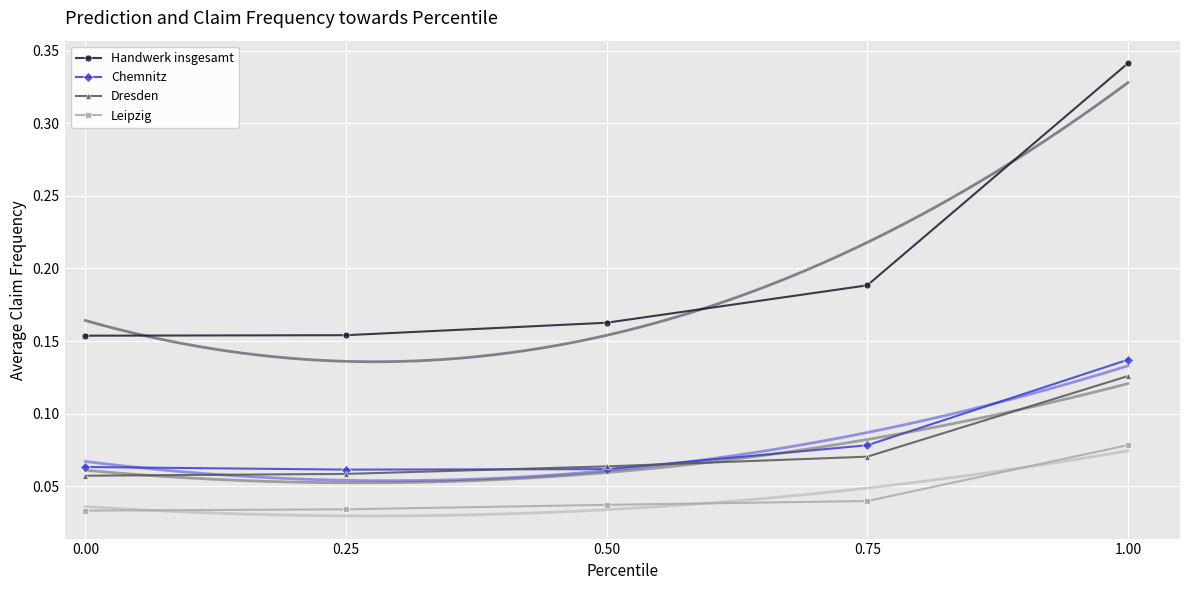

True or false: Handwerk insgesamt and Dresden intersect in this chart.

False